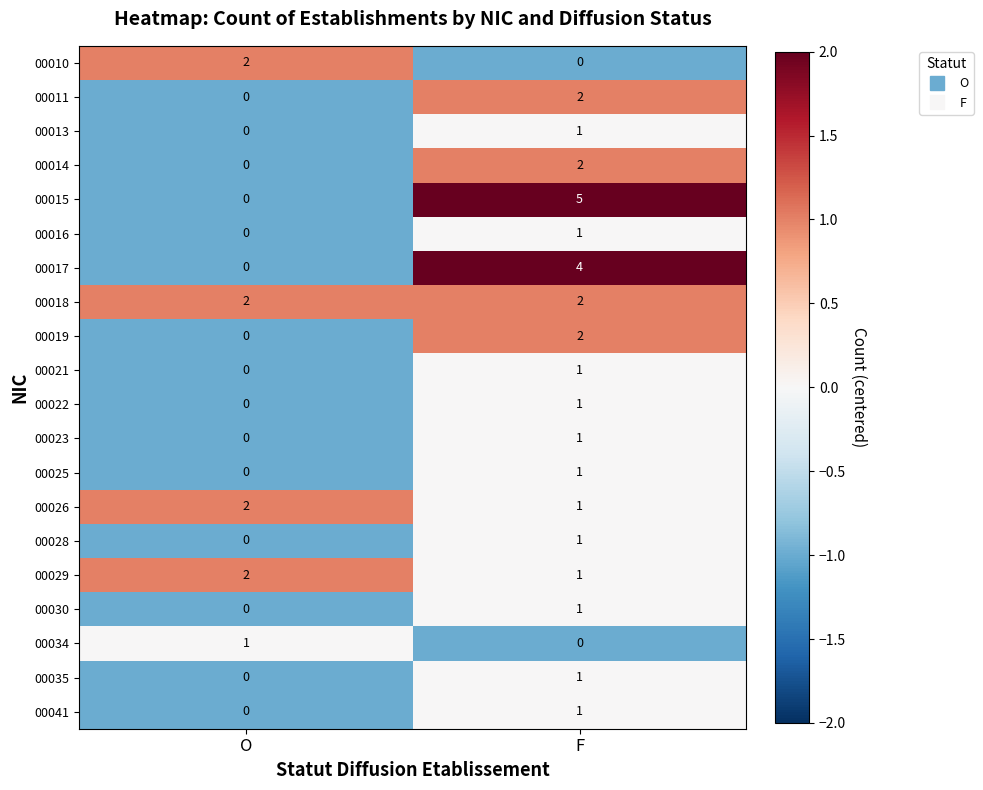

Rank the categories by 00021 value from highest to lowest.

F, O